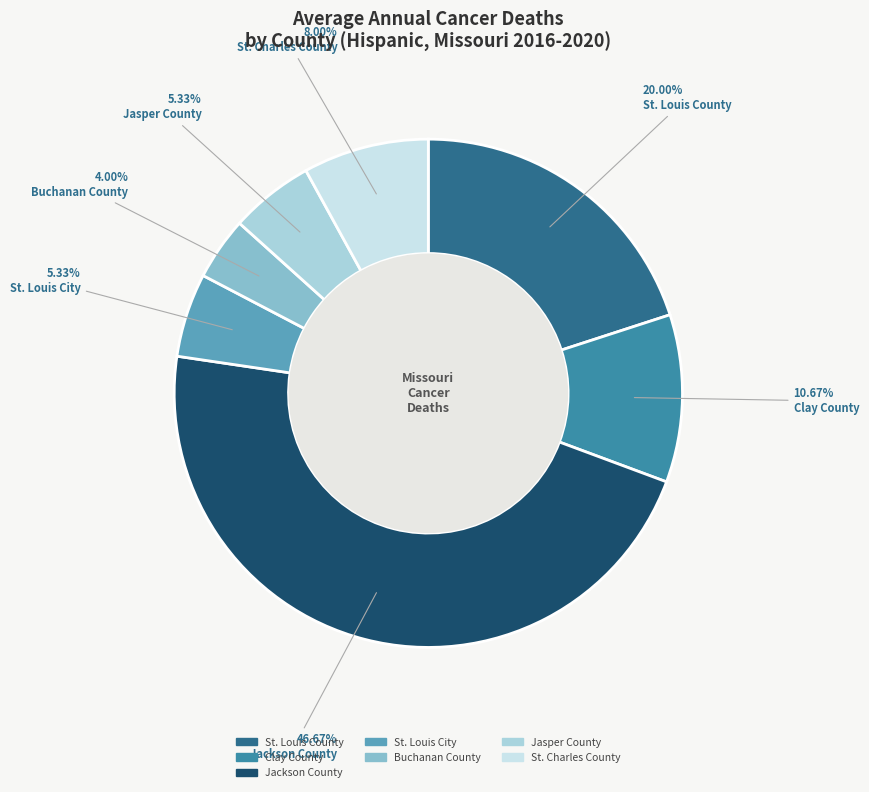

Does St. Louis City account for over 50% of the chart?

No